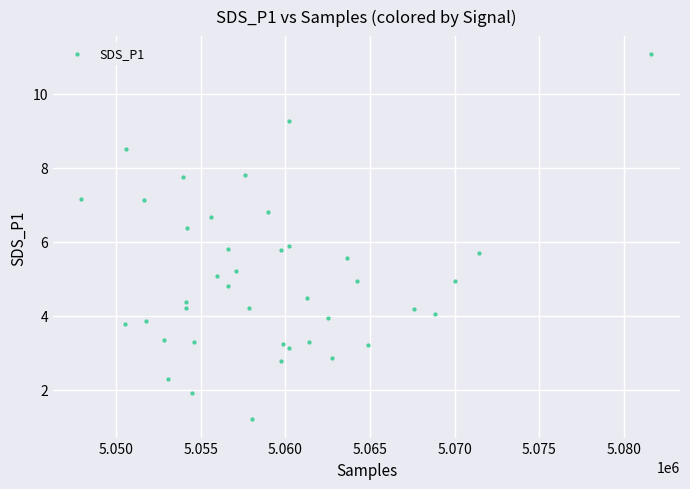

What is the range of Y values (max minus min)?

9.9